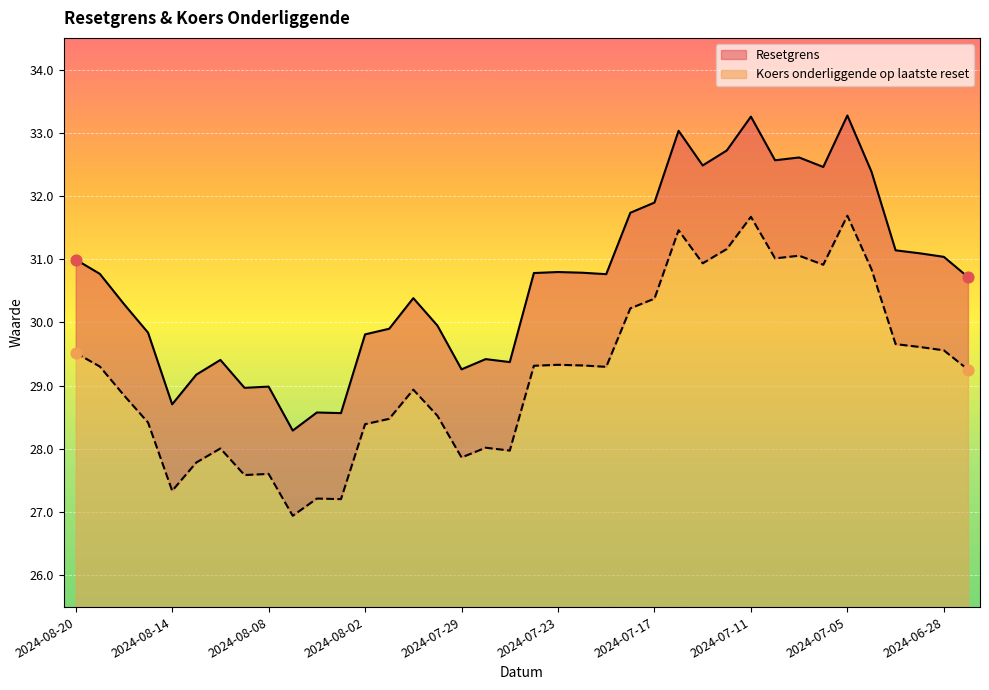

Which series has the largest total across all categories?

Resetgrens